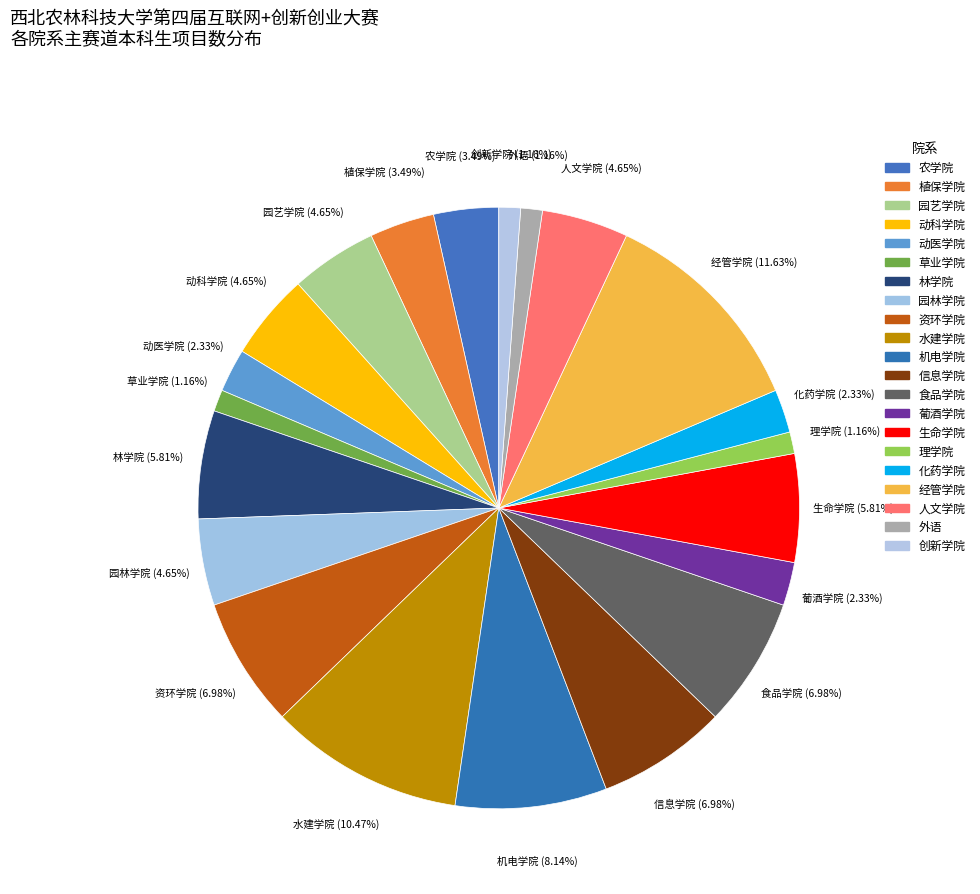

Does any single category account for the majority?

No